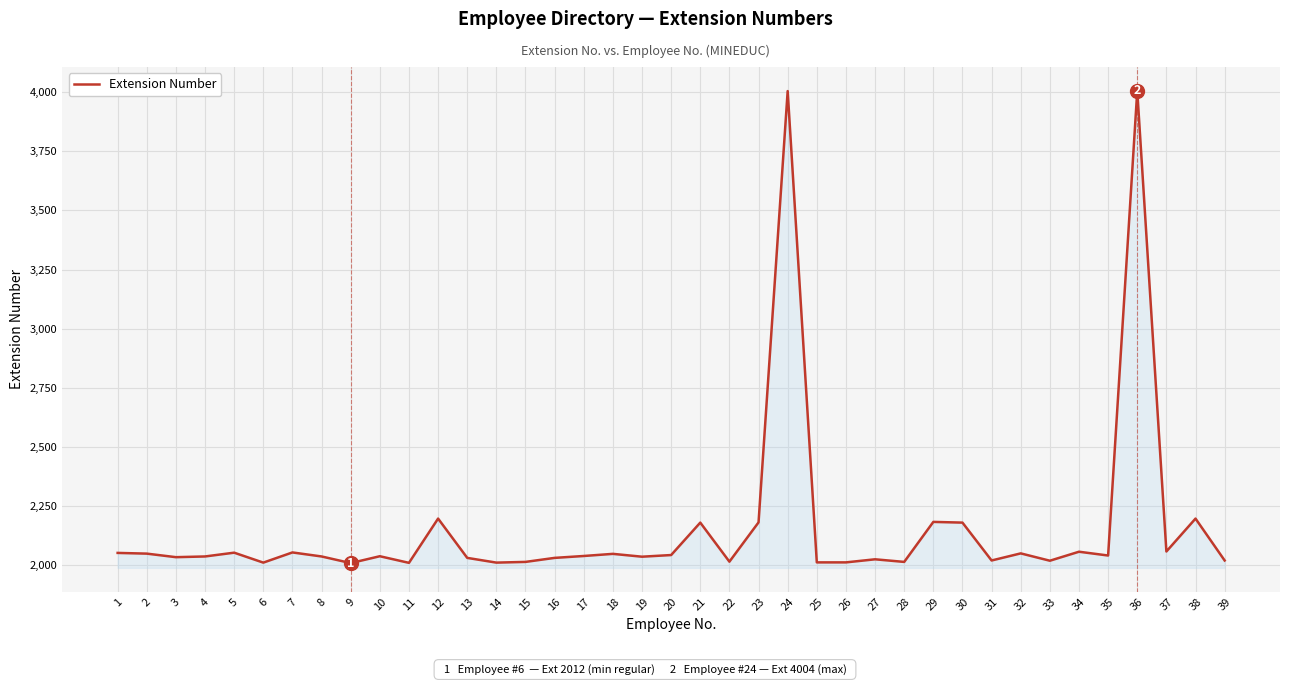

What is the minimum value shown in the chart?

2010